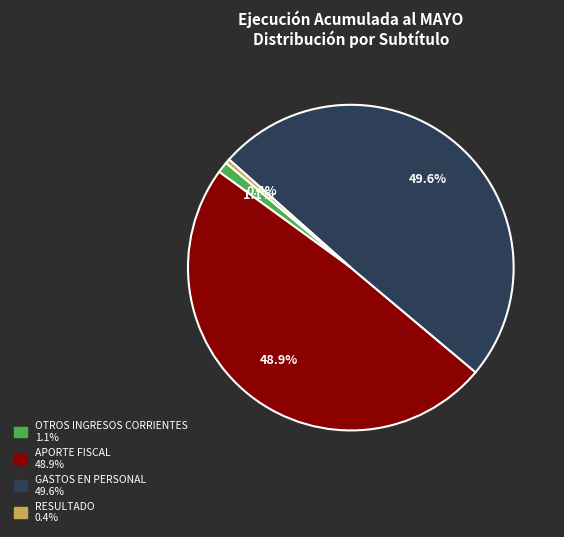

To the nearest percent, what is the difference between the largest and smallest slice percentages?

49%